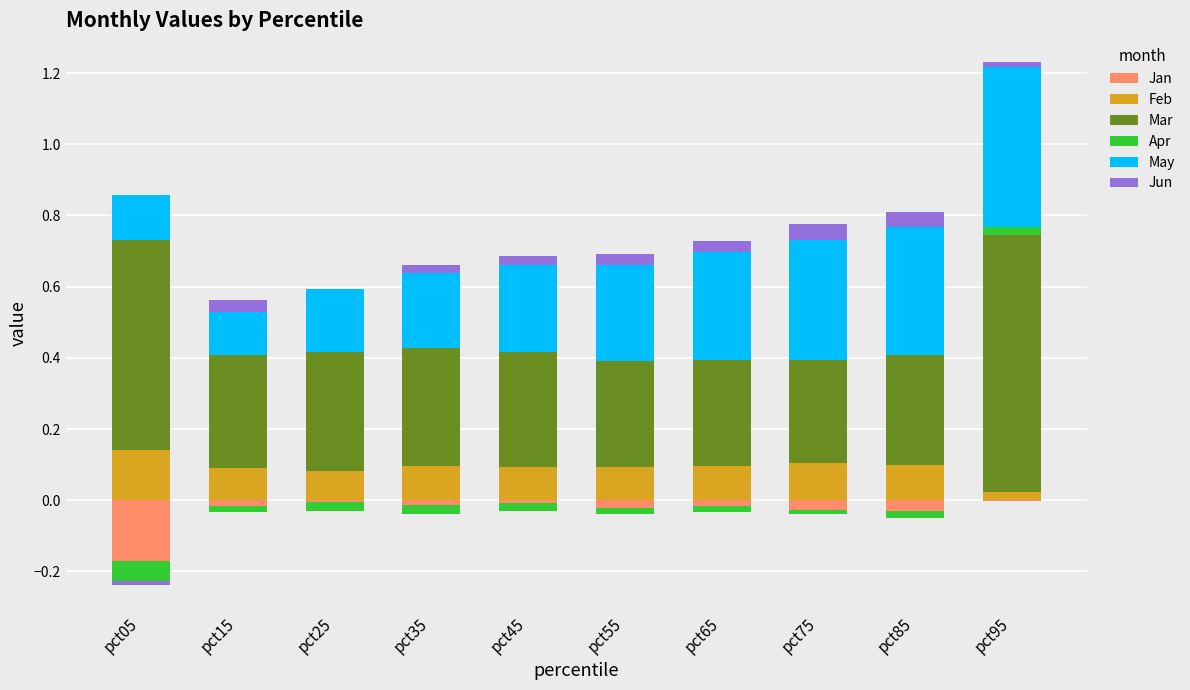

At which category is the sum across all series the highest?

pct95